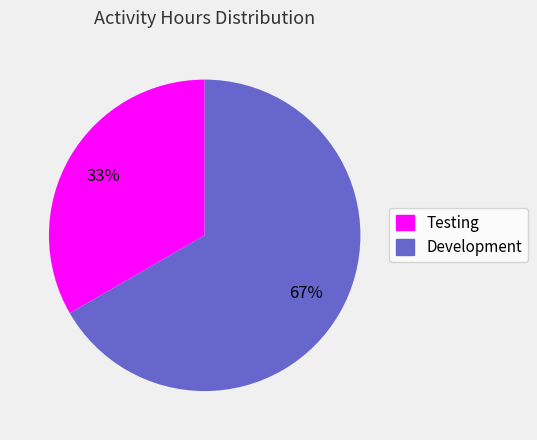

Rank the categories by value from highest to lowest.

Development, Testing